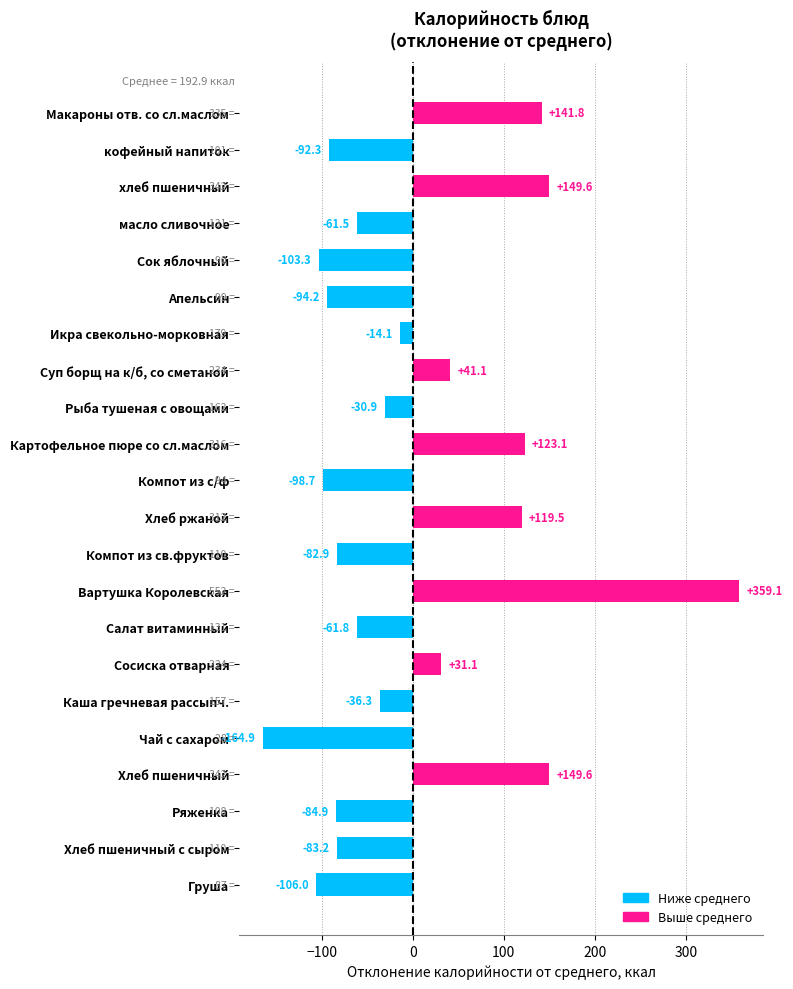

Reading top to bottom, extract all data points from this chart.

141.8	-92.3	149.6	-61.5	-103.3	-94.2	-14.1	41.1	-30.9	123.1	-98.7	119.5	-82.9	359.1	-61.8	31.1	-36.3	-164.9	149.6	-84.9	-83.2	-106.0